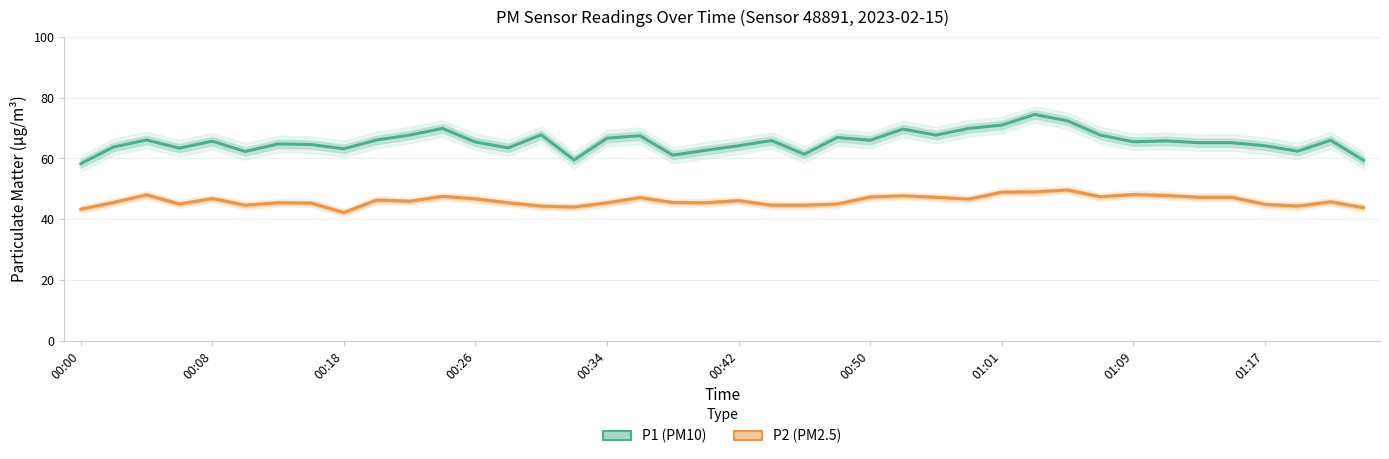

What value does the P1 (PM10) series have at 22?

61.4